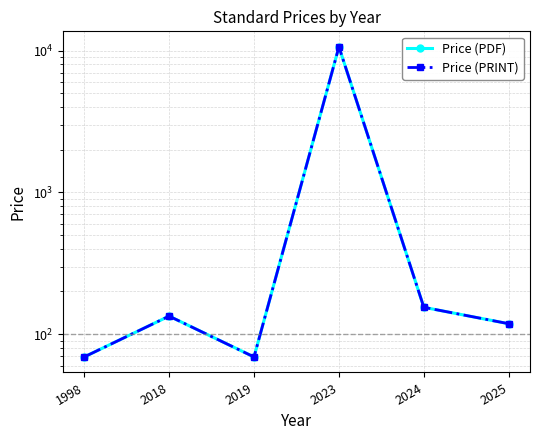

Which category has the lowest value across all series?

1998